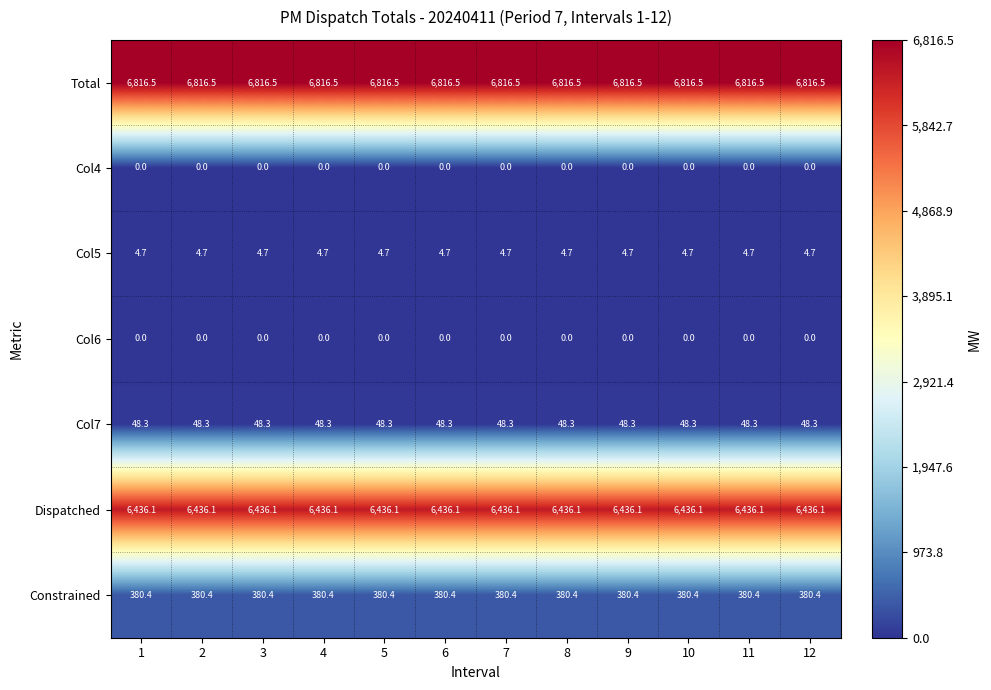

What is the average value of the Col7 series?

48.3